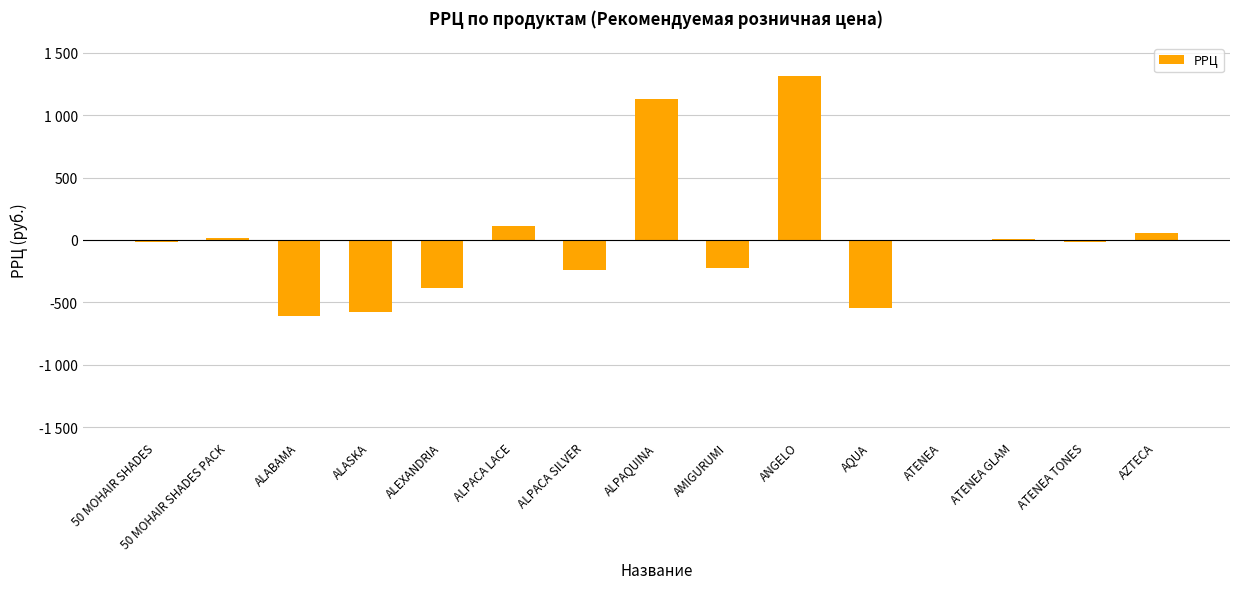

What is the difference between the maximum and minimum values?

1930.0